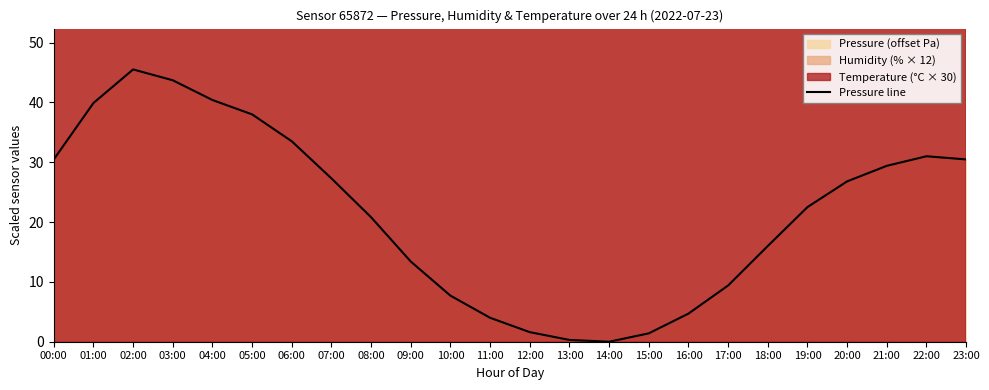

At which label does Pressure line first exceed 26?

00:00